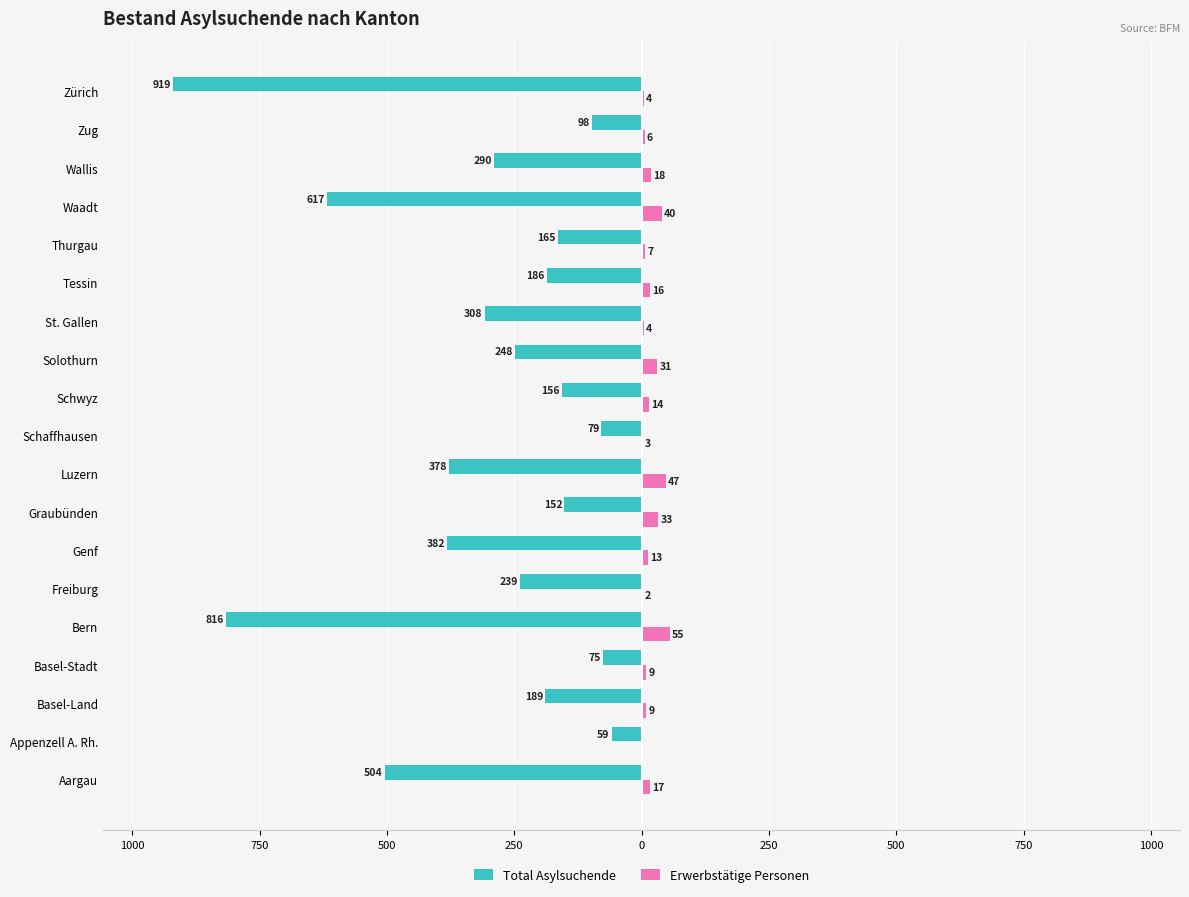

What are all the series names shown in the legend?

Total Asylsuchende, Erwerbstätige Personen